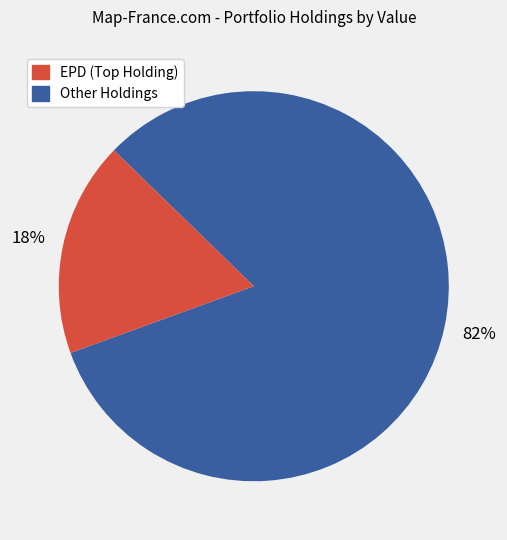

To the nearest percent, what is the average slice percentage?

50%